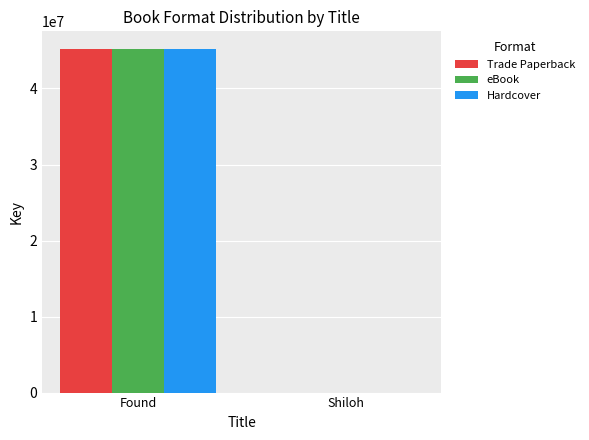

Reading left to right, what are all the values shown in this chart?

Trade Paperback: 45253495	5691
eBook: 45253495	5691
Hardcover: 45253495	5691